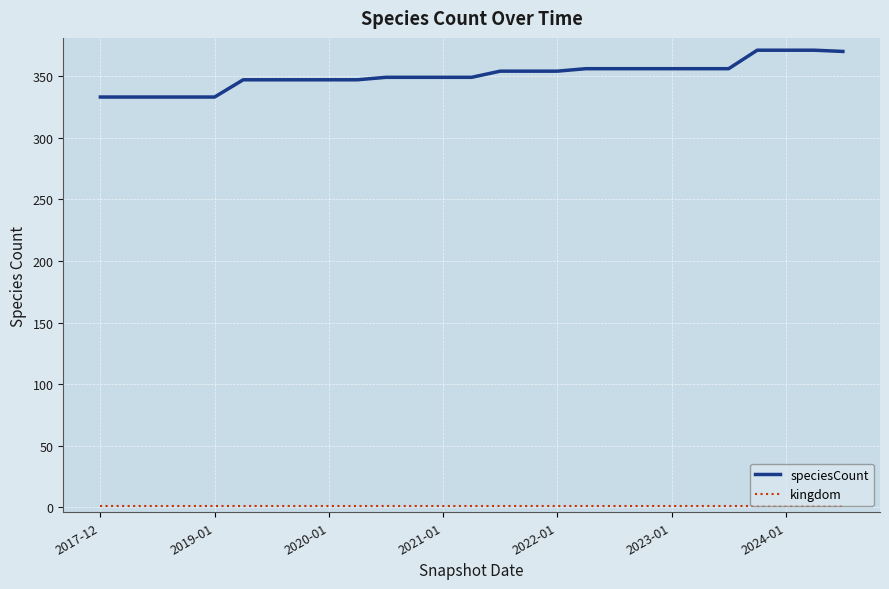

What is the difference between the maximum and minimum values in the speciesCount series?

38